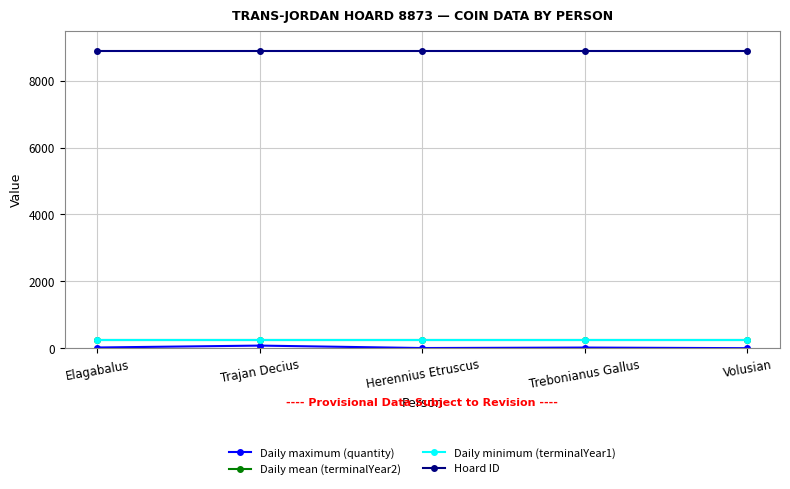

What is the value of the Daily minimum (terminalYear1) point at the 2nd from the left?

251